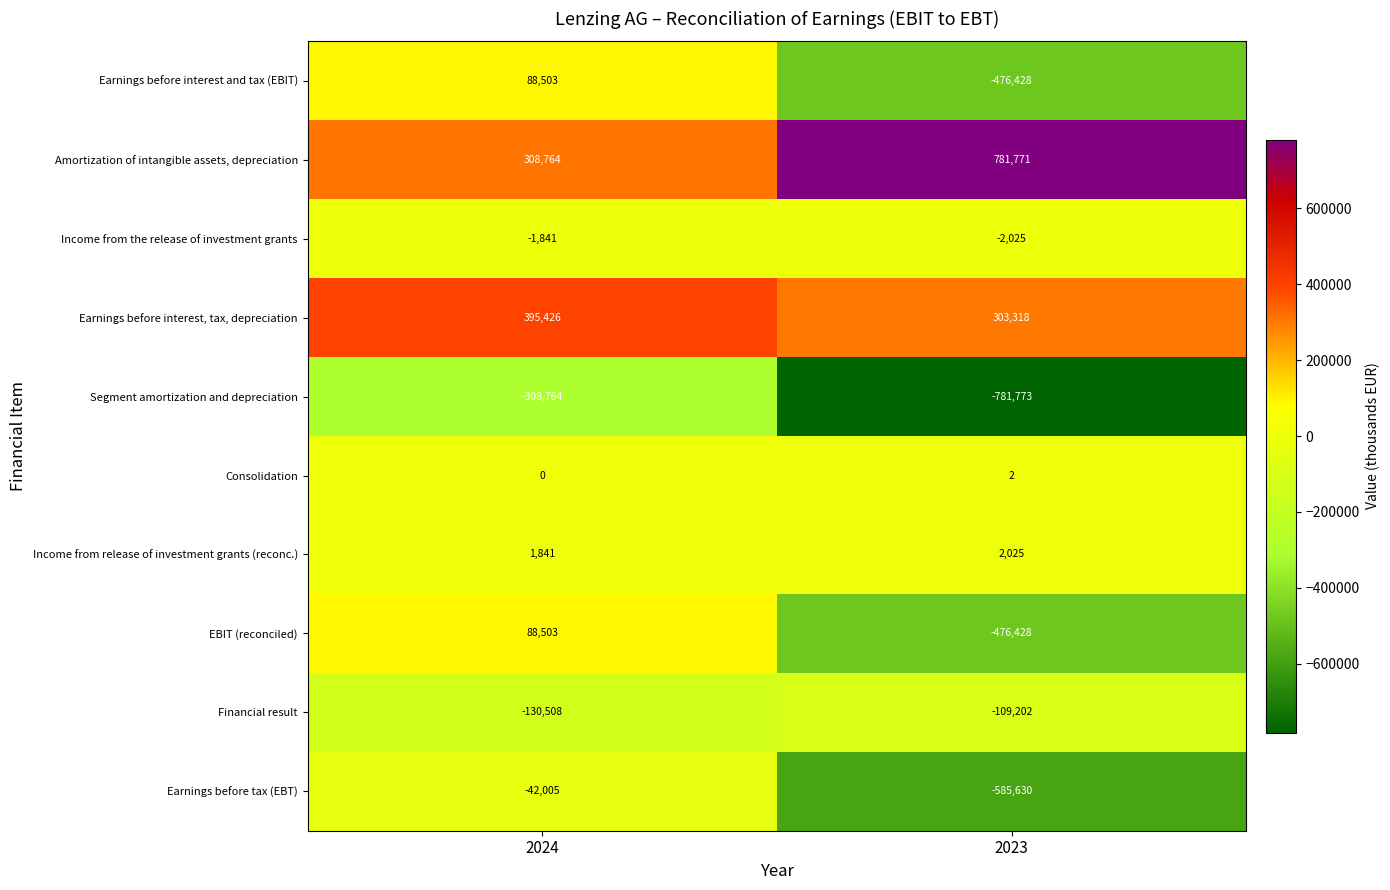

At which category does the chart reach its peak across all series?

2023